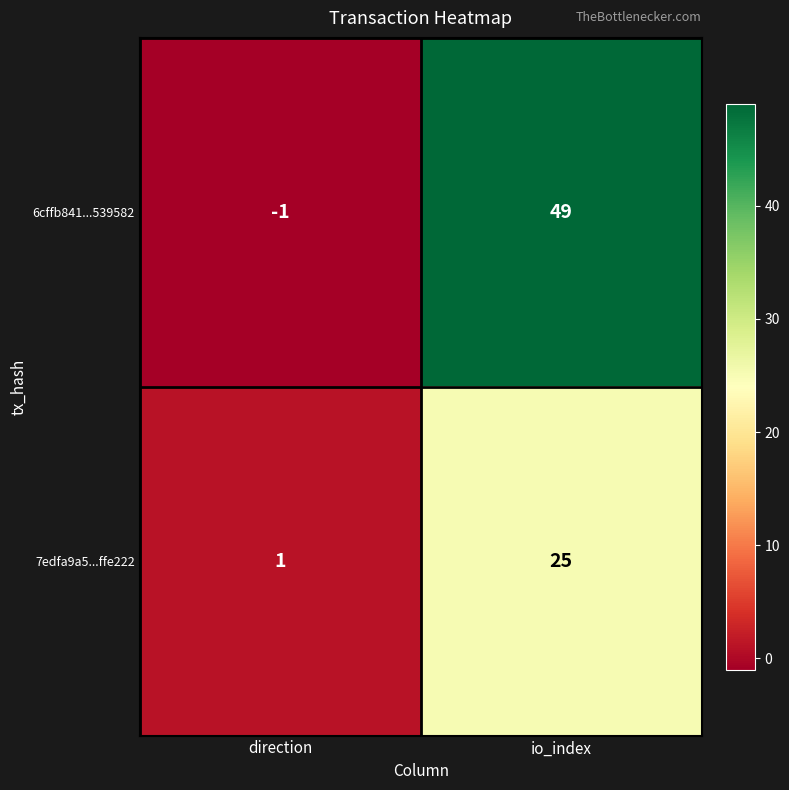

The 6cffb841...539582 series shows 0 at direction. True or false?

False